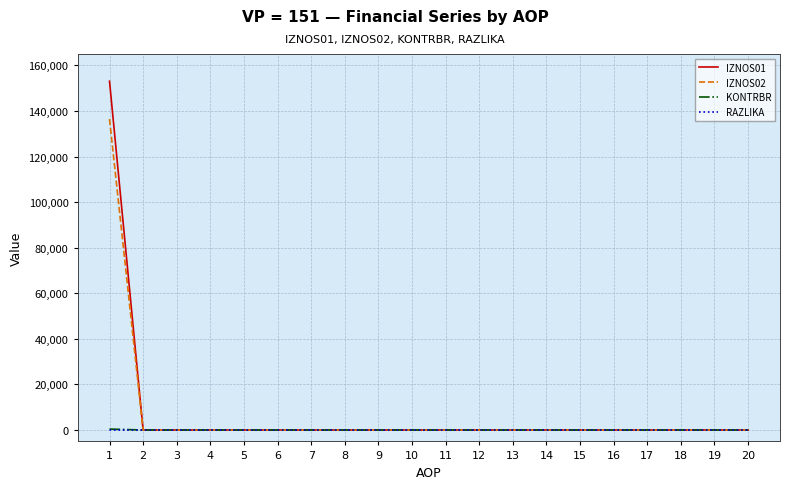

What is the sum of all RAZLIKA values?

0.5